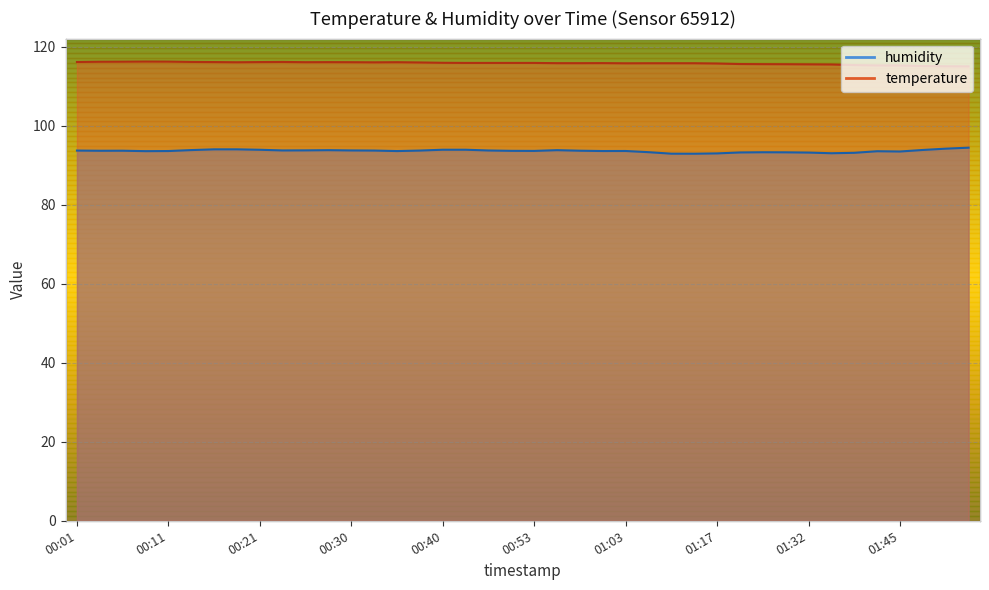

Is the value of temperature at 01:03 greater than the value of humidity at 00:06?

Yes